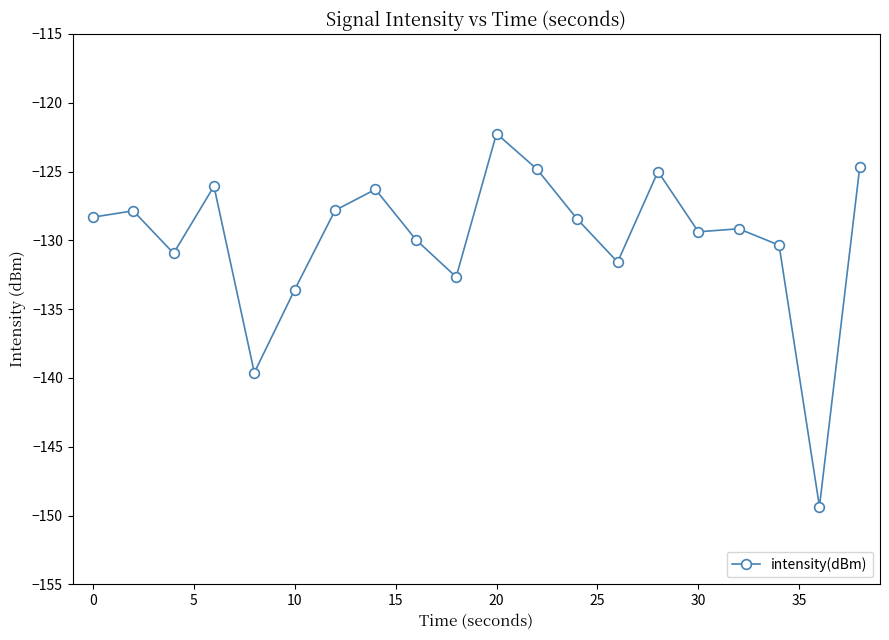

How many series are shown in this chart?

1